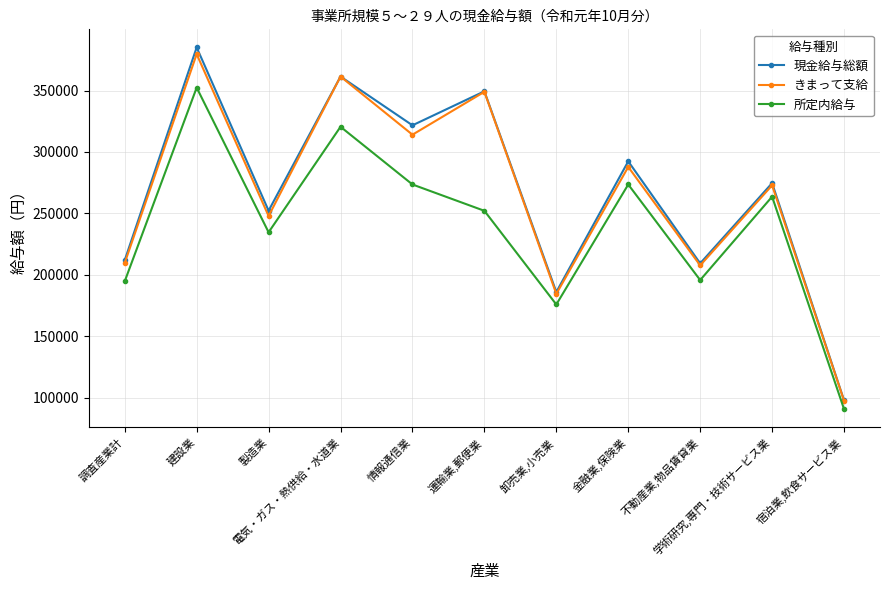

List the labels in order of 現金給与総額 value, smallest first.

宿泊業,飲食サービス業, 卸売業,小売業, 不動産業,物品賃貸業, 調査産業計, 製造業, 学術研究,専門・技術サービス業, 金融業,保険業, 情報通信業, 運輸業,郵便業, 電気・ガス・熱供給・水道業, 建設業